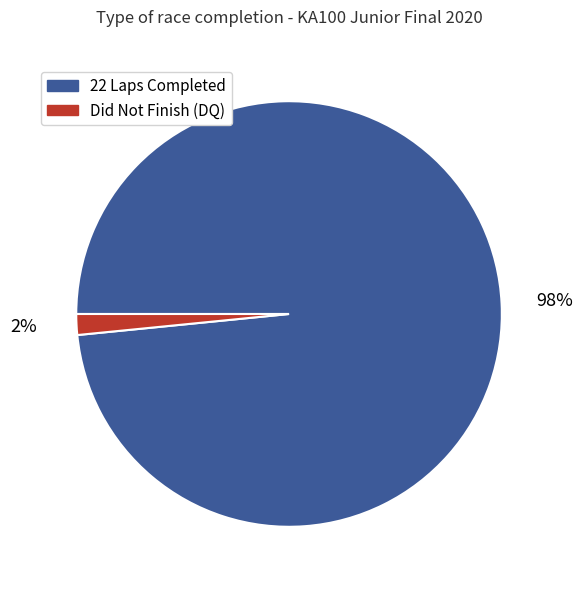

To the nearest percent, what percentage of the pie is 22 Laps Completed?

98%